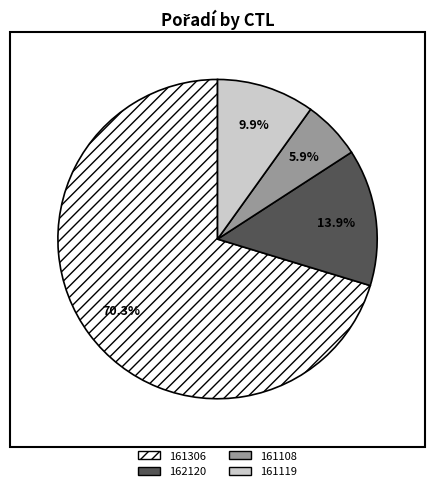

Between 162120 and 161119, which is larger?

162120